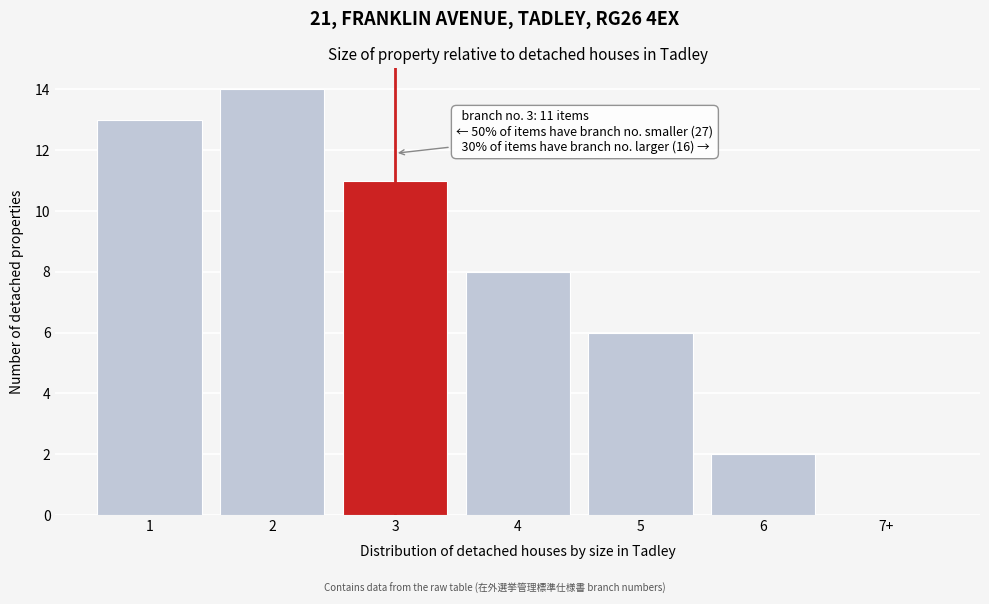

Reading left to right, extract all data points from this chart.

1=13	2=14	3=11	4=8	5=6	6=2	7+=0